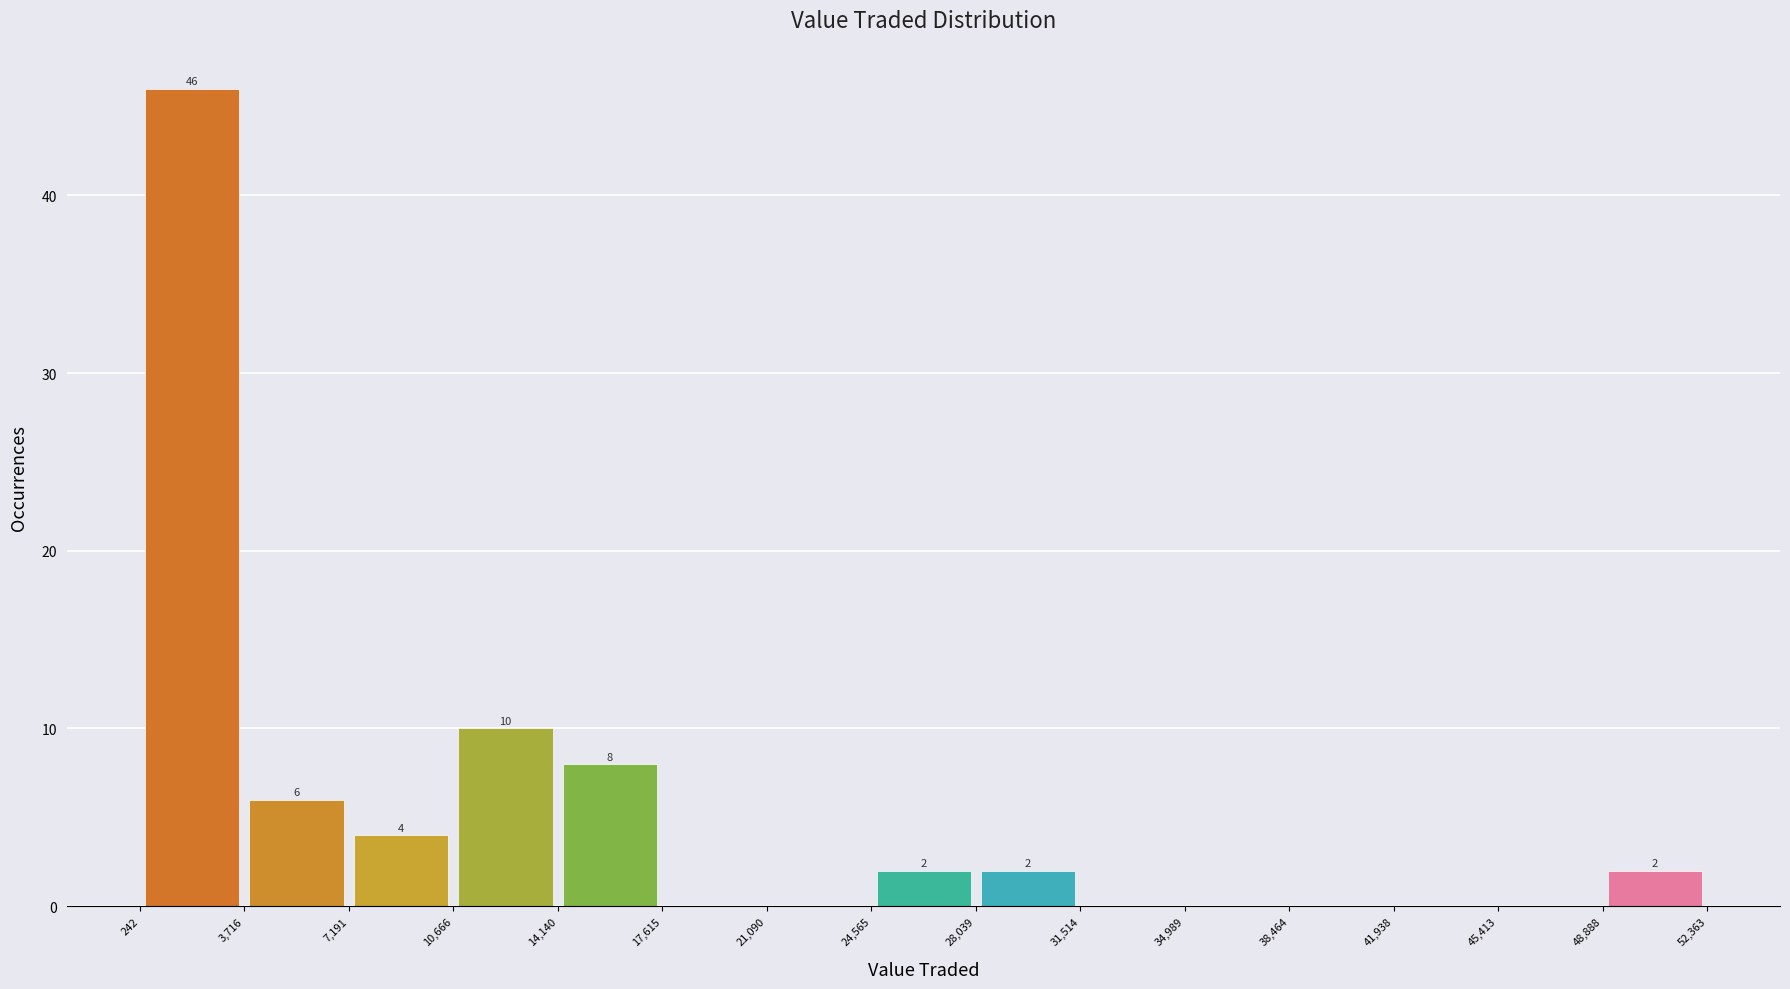

Over which range of the x-axis is the bar tallest?

242 to 3,716